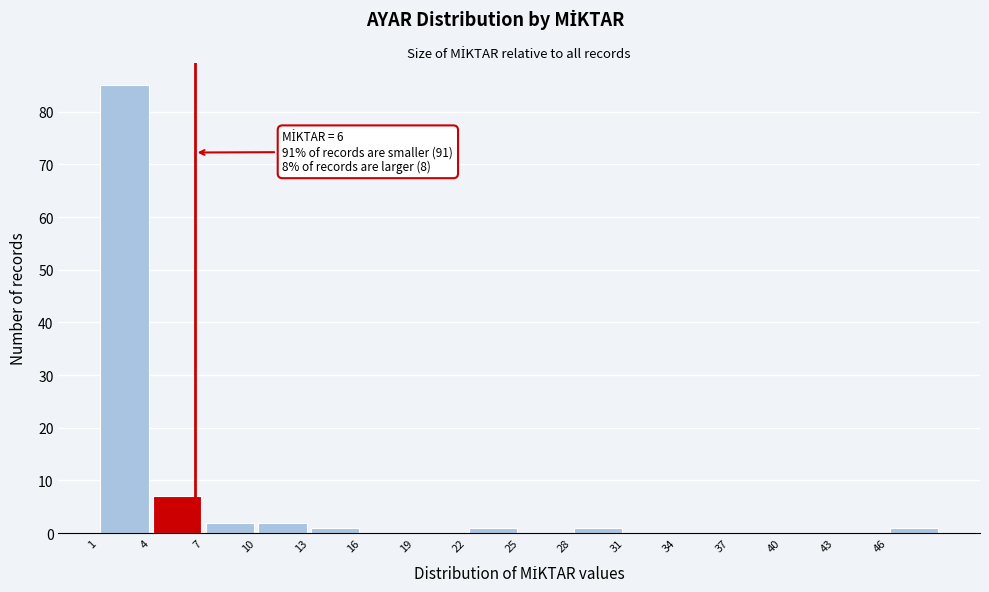

Which range on the x-axis has the tallest bar?

0.5 to 3.5